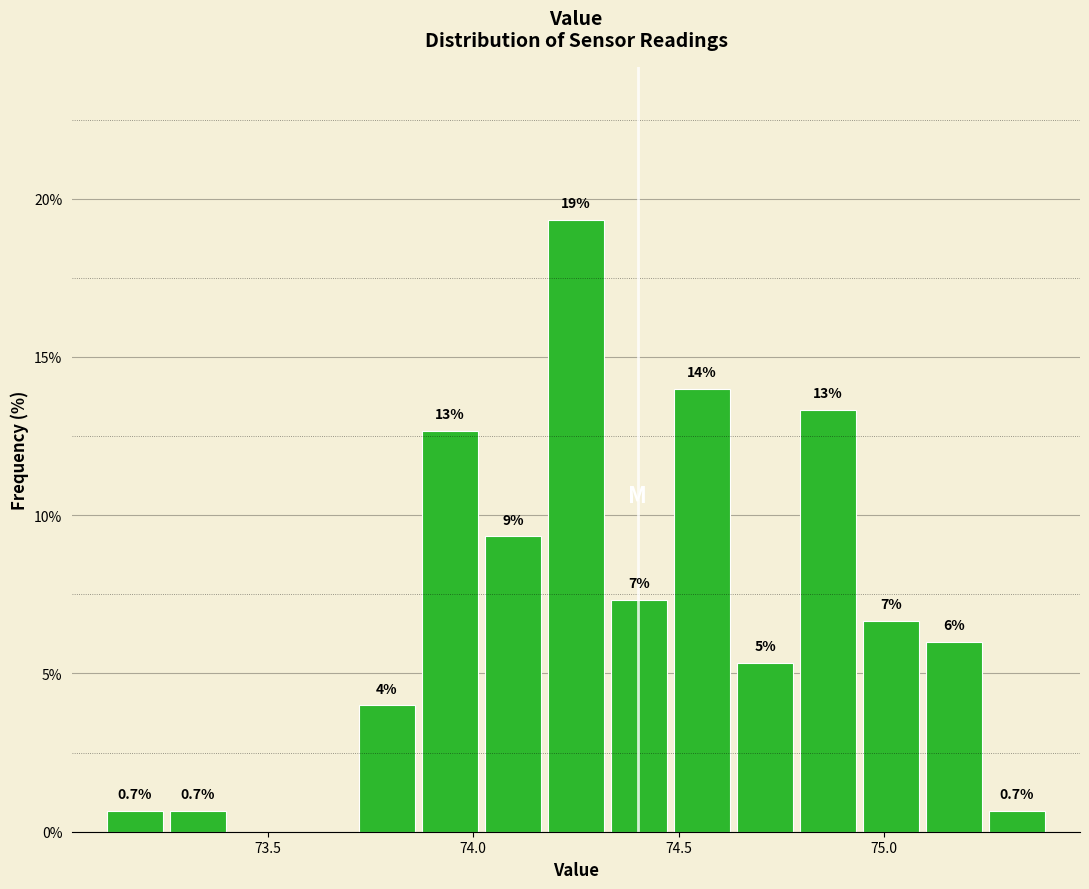

Around what value on the x-axis is the tallest bar? Give the approximate position of its centre, as read against the axis.

74.25